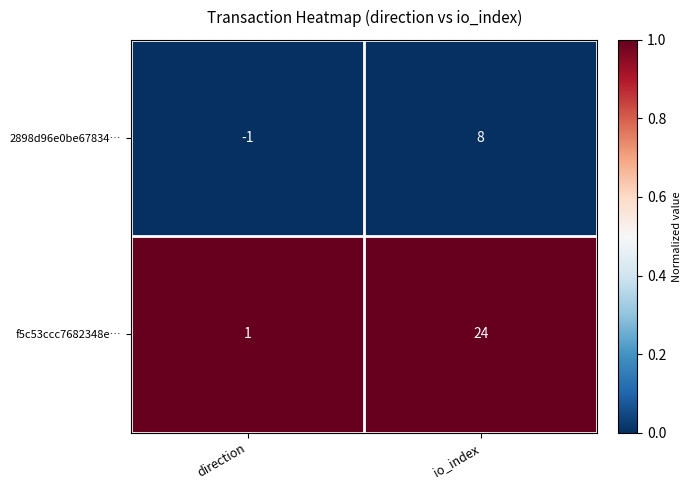

Reading left to right, list all the values displayed in this chart.

2898d96e0be67834…: -1	8
f5c53ccc7682348e…: 1	24